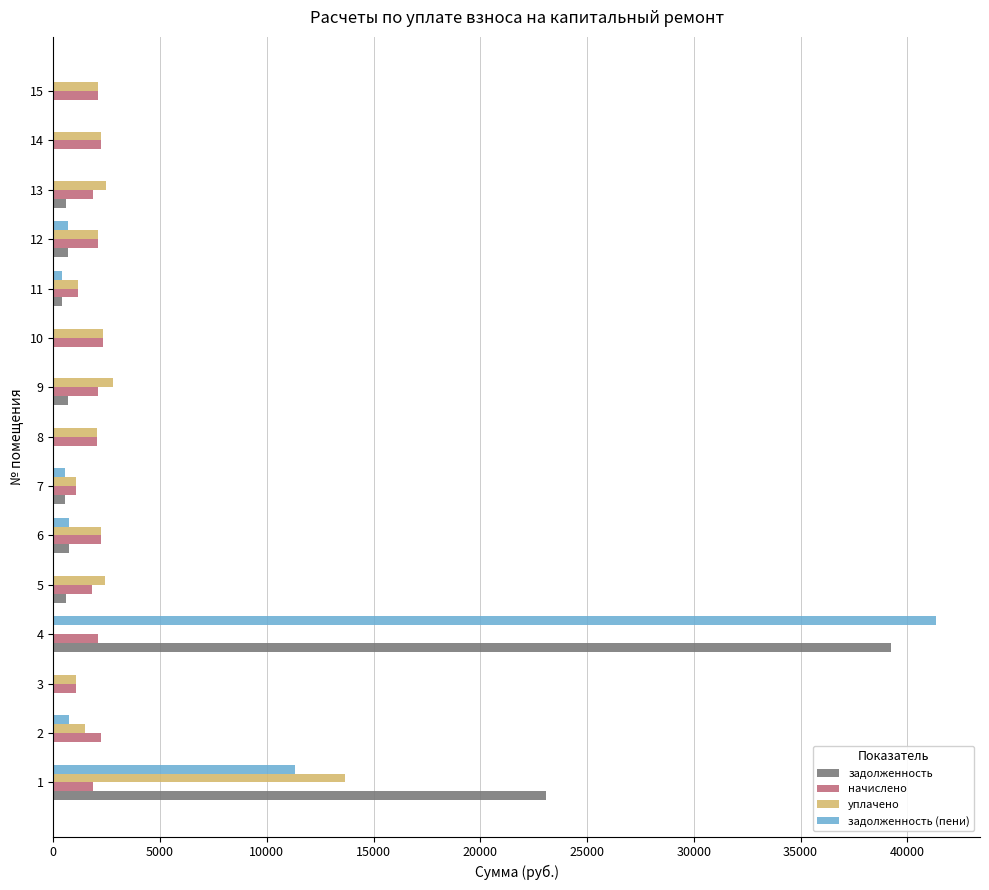

What is the sum of all задолженность (пени) values?

55789.9